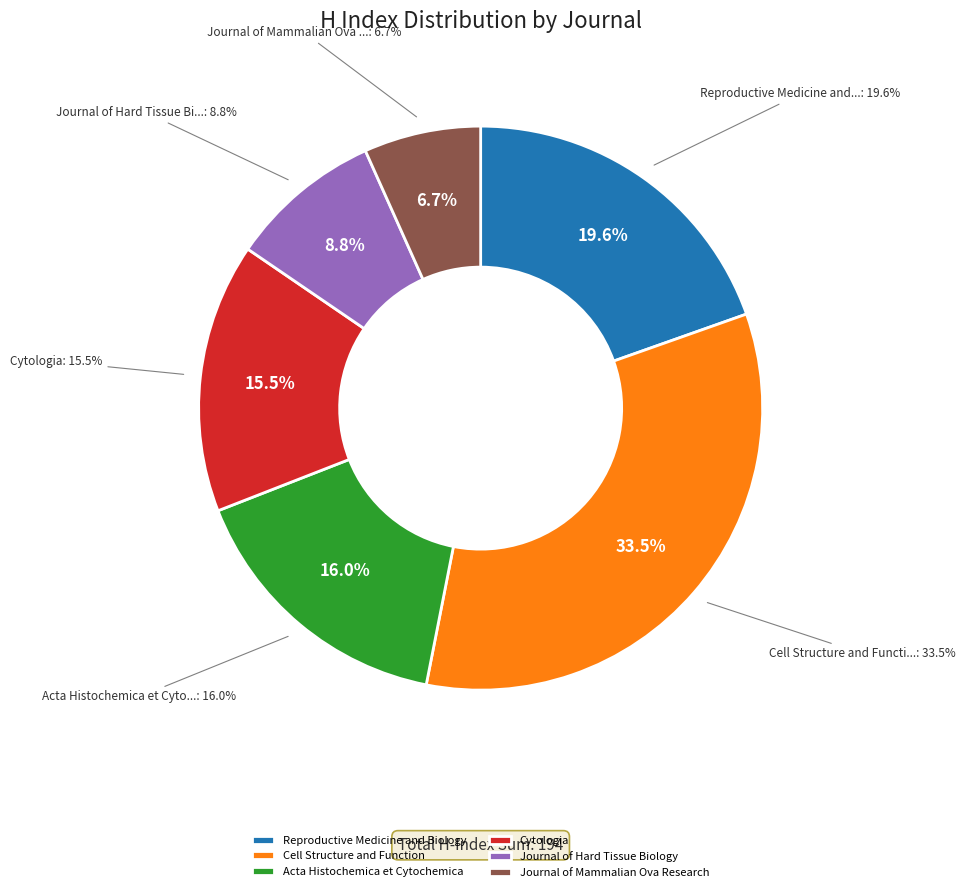

Which category has the smallest portion of the pie?

Journal of Mammalian Ova Research